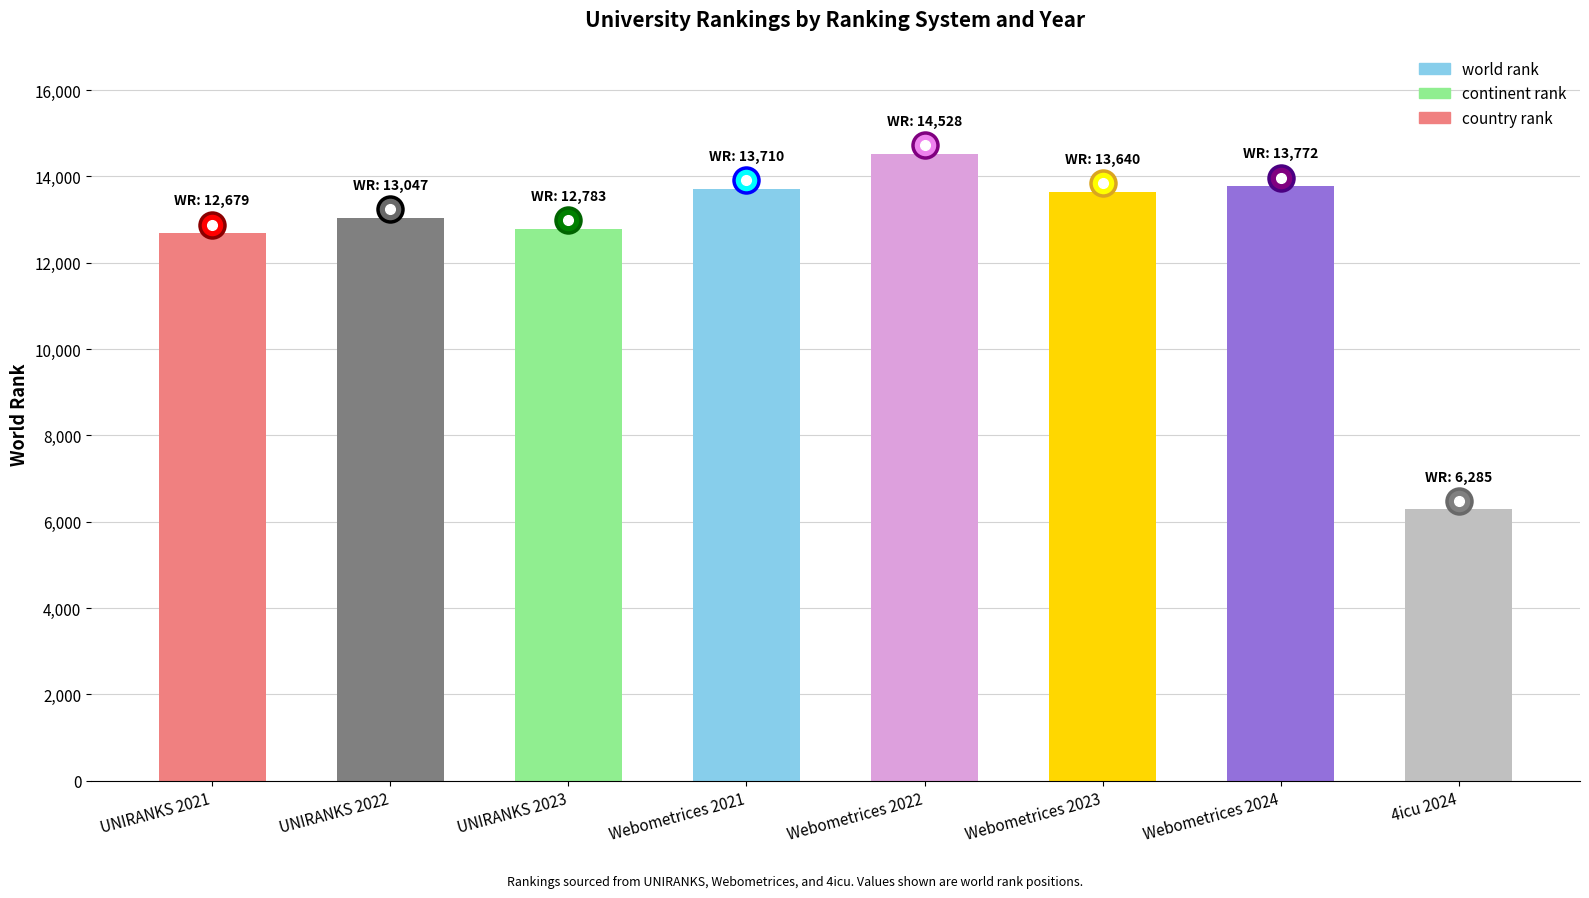

Between Webometrices 2024 and UNIRANKS 2023, which is larger?

Webometrices 2024